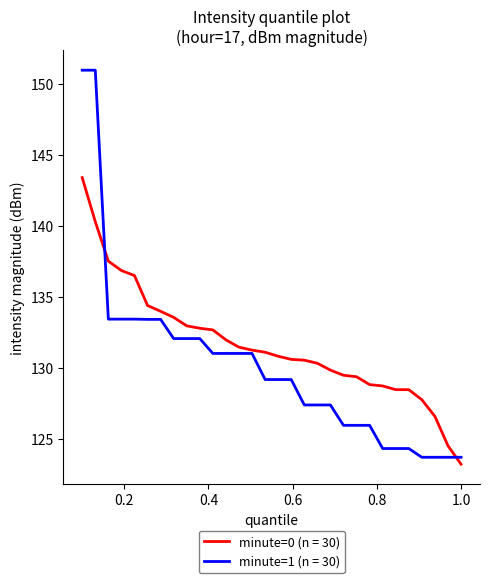

Which series has the largest total across all categories?

minute=0 (n = 30)